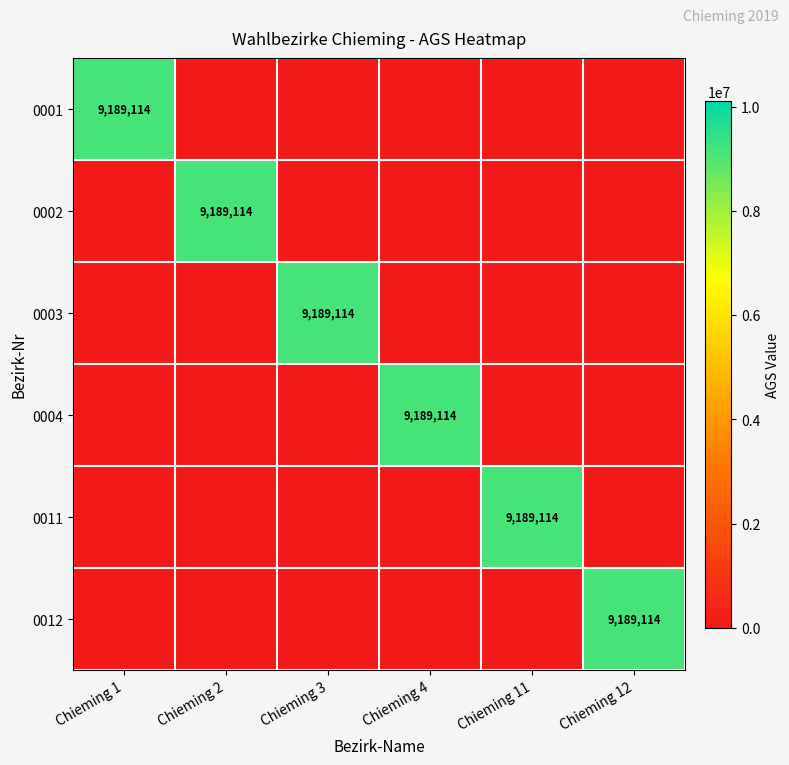

Is it true that 0012 equals 14703598 at Chieming 12?

False